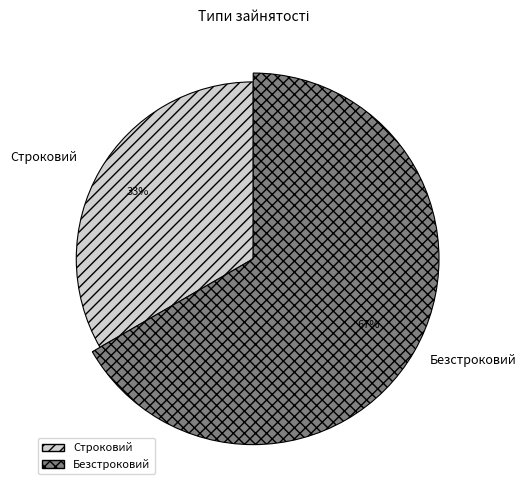

Which slice is the largest?

Безстроковий